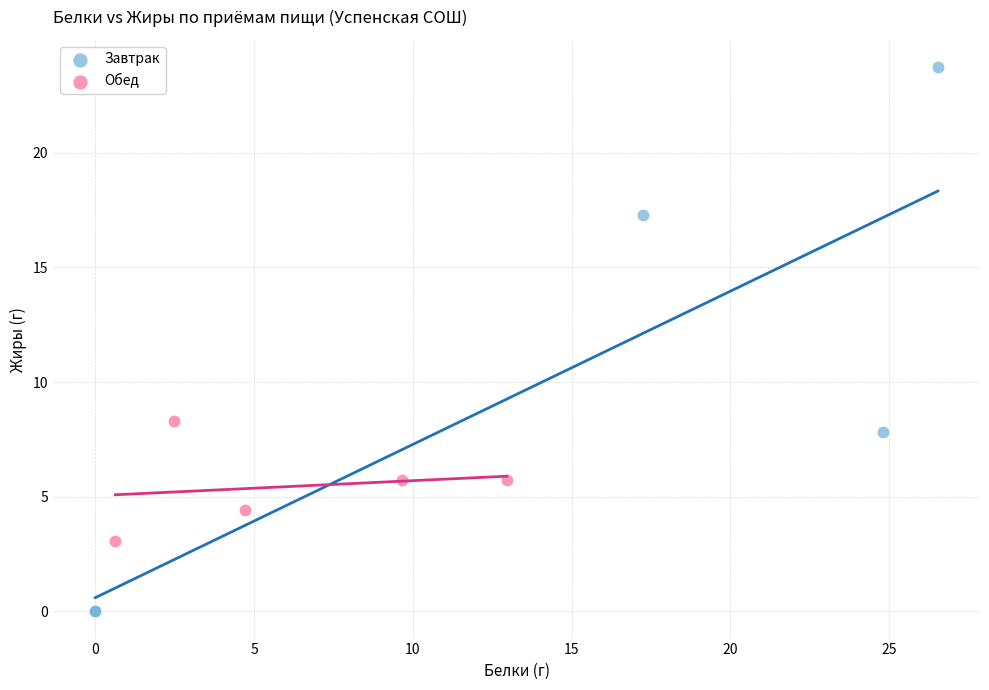

Which series reaches the minimum Y coordinate?

Завтрак